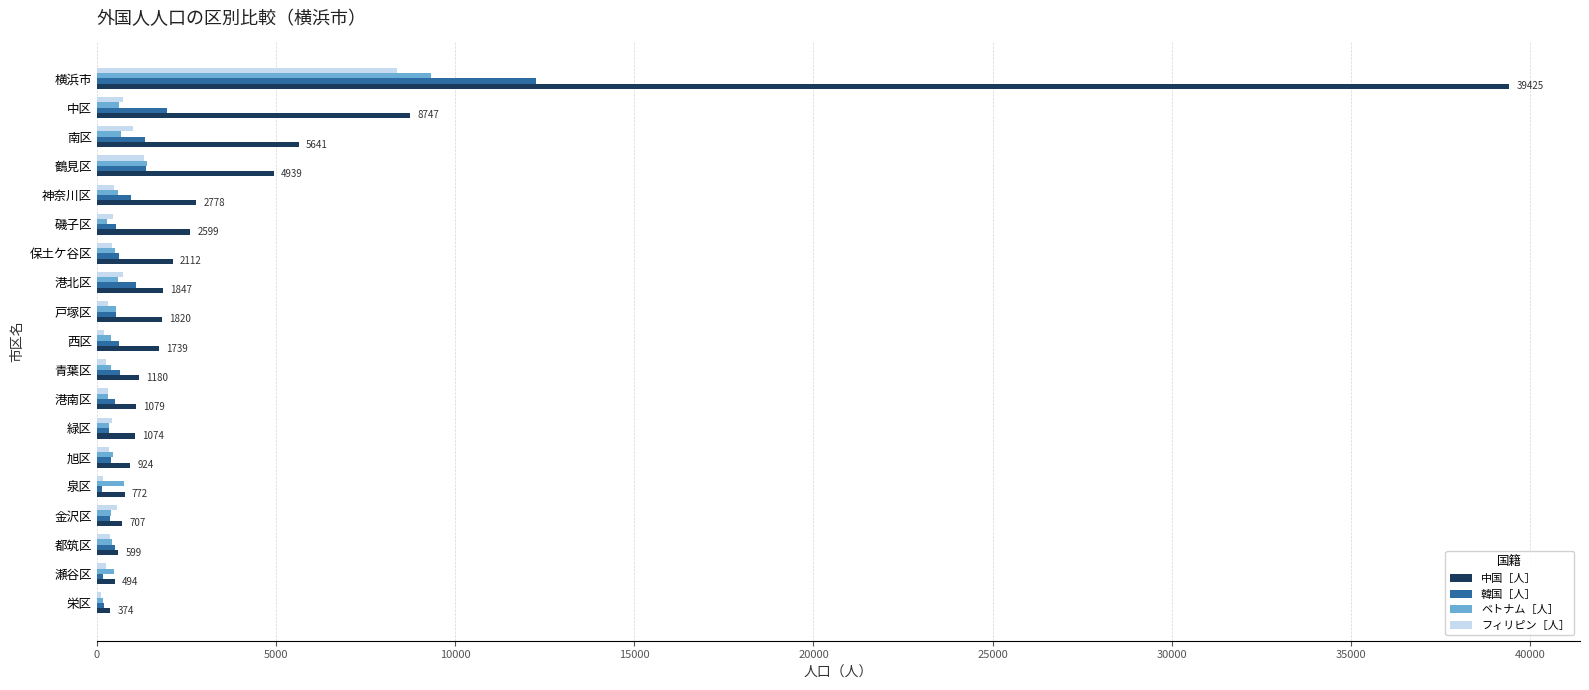

What is the sum of all 中国［人］ values?

78850